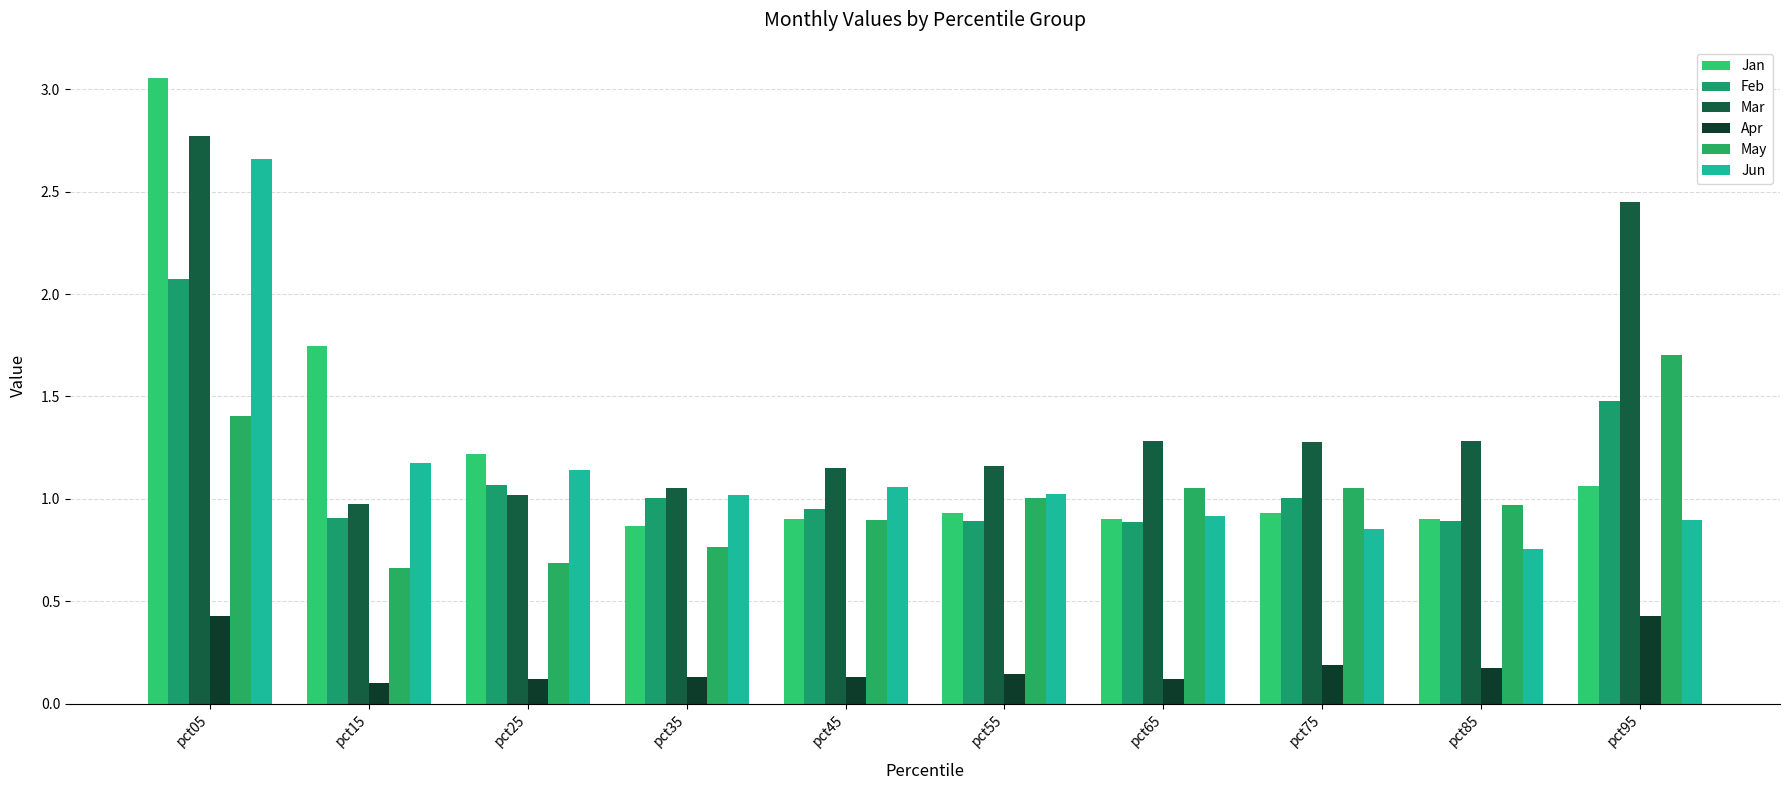

The May series shows 1.3 at pct45. True or false?

False